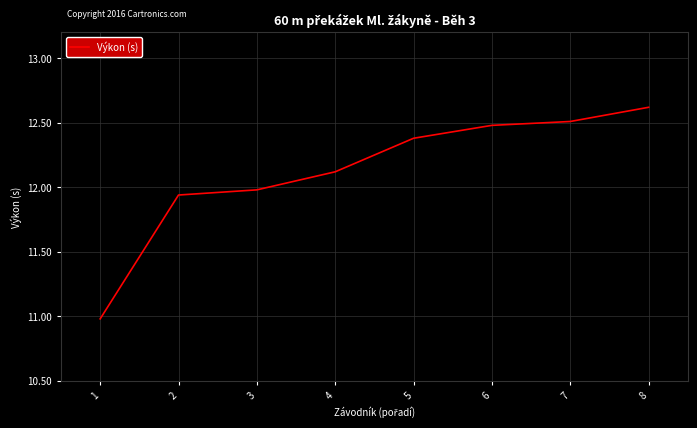

Count the number of data series in this chart.

1